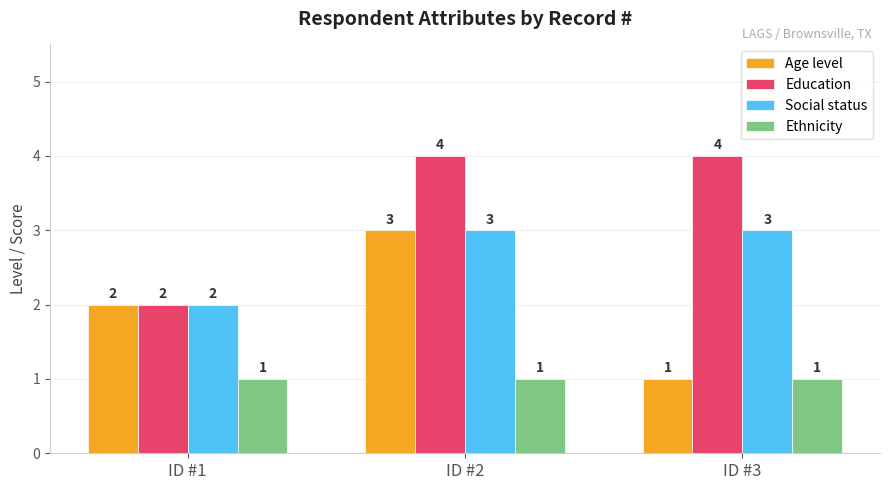

Count the Social status values in the range 2 to 3.

3